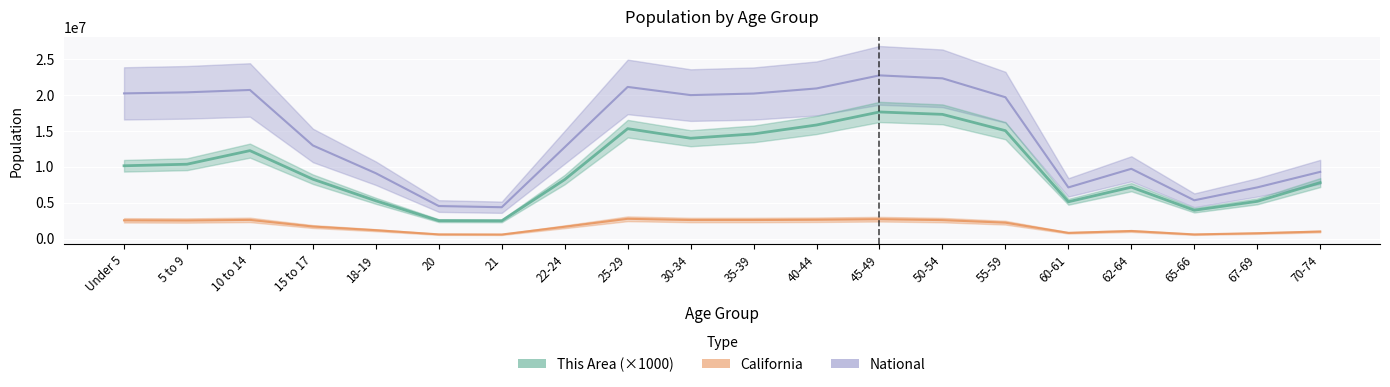

How many lines are shown in the chart?

3